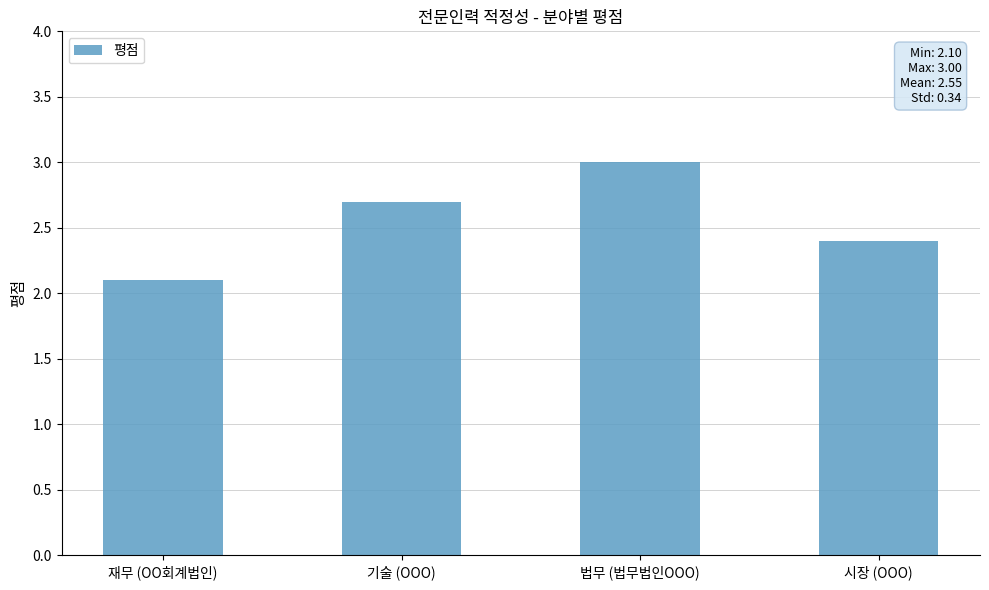

List the labels in order of value, smallest first.

재무 (OO회계법인), 시장 (OOO), 기술 (OOO), 법무 (법무법인OOO)